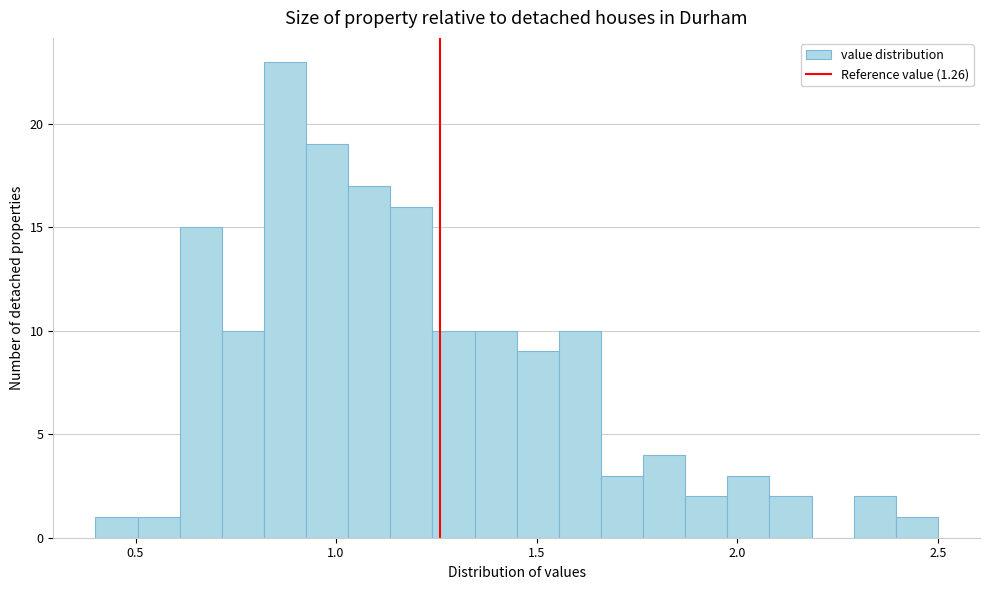

Around what value on the x-axis is the tallest bar? Give the approximate position of its centre, as read against the axis.

0.85